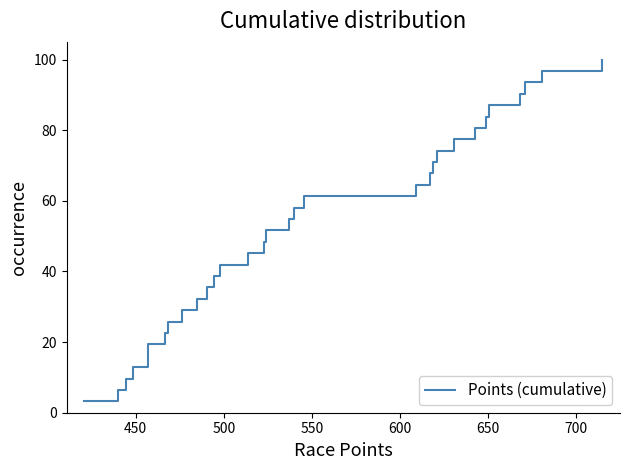

How many lines are shown in the chart?

1